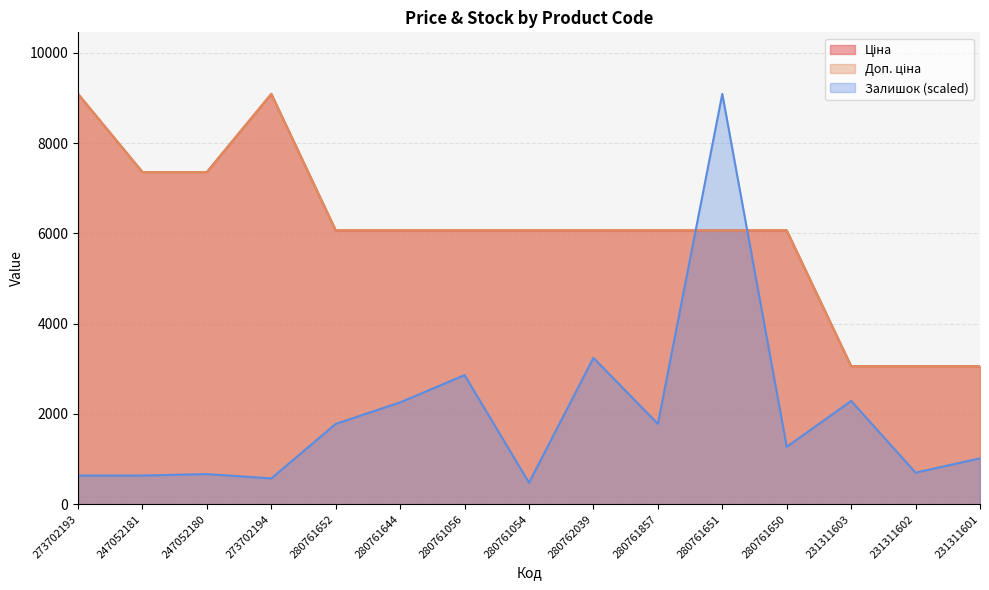

Is it true that Залишок equals 292.7 at 273702194?

False